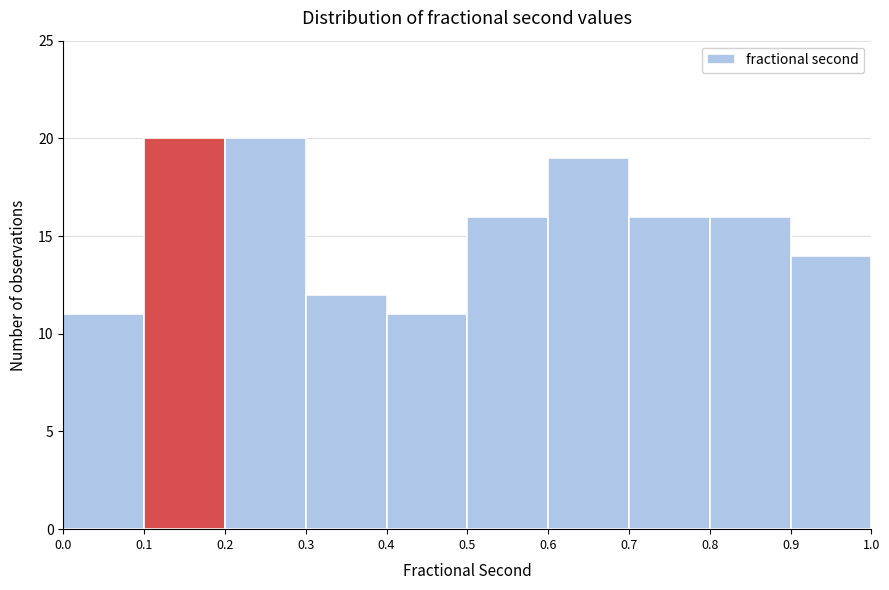

Reading left to right, list every bar in this chart as the range it spans on the x-axis followed by its height. The values are not printed on the chart, so give them approximately, as read against the axis.

0.0 to 0.1: 11
0.1 to 0.2: 20
0.2 to 0.3: 20
0.3 to 0.4: 12
0.4 to 0.5: 11
0.5 to 0.6: 16
0.6 to 0.7: 19
0.7 to 0.8: 16
0.8 to 0.9: 16
0.9 to 1.0: 14